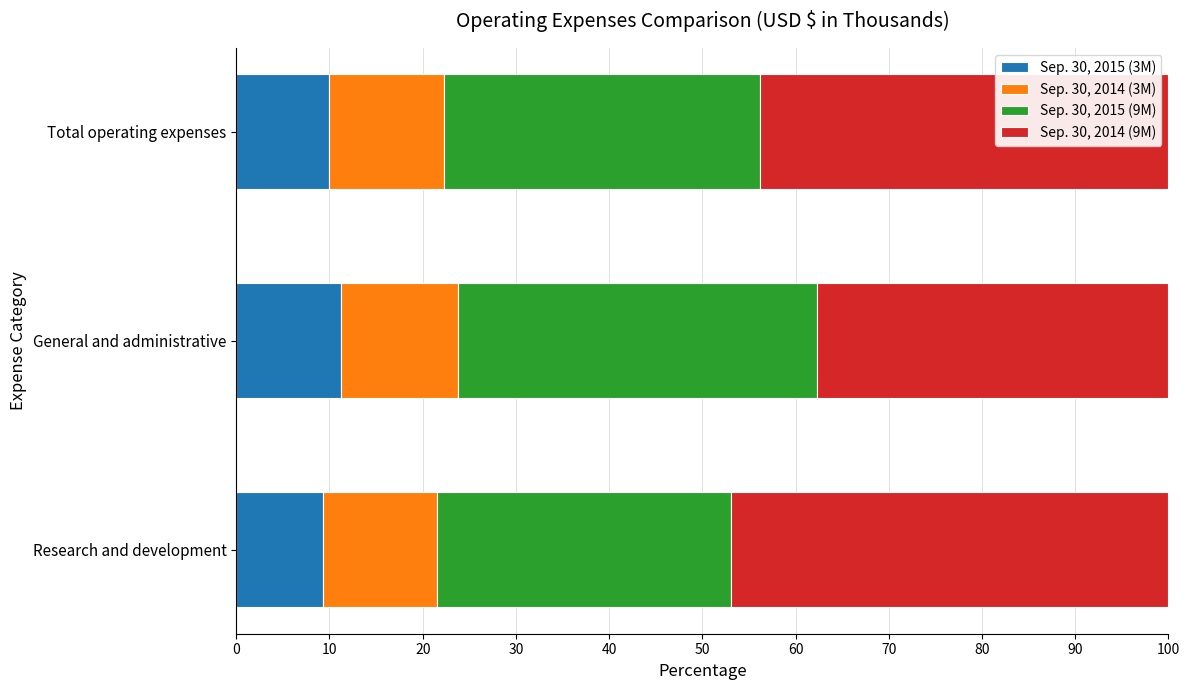

What is the average value of the Sep. 30, 2015 (3M) series?

10.1